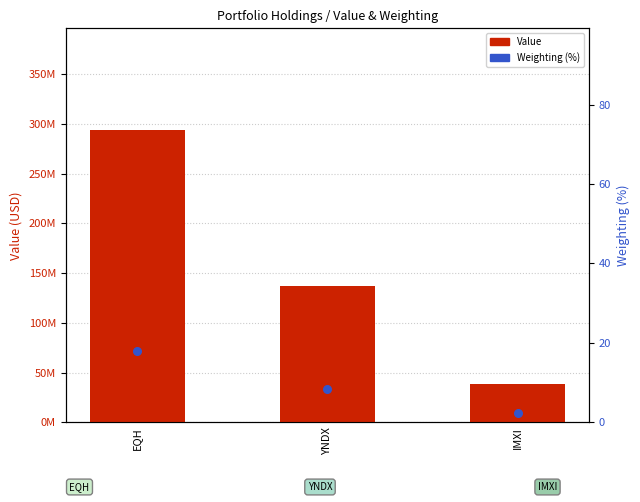

Which series has the largest Y range (max minus min)?

Value